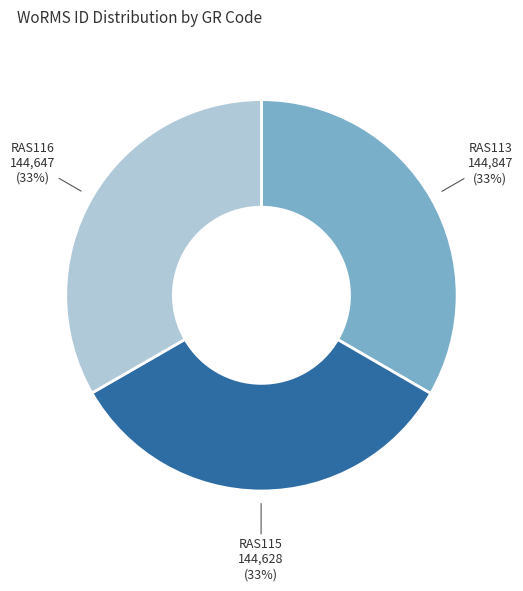

Is RAS115 the majority of the pie?

No